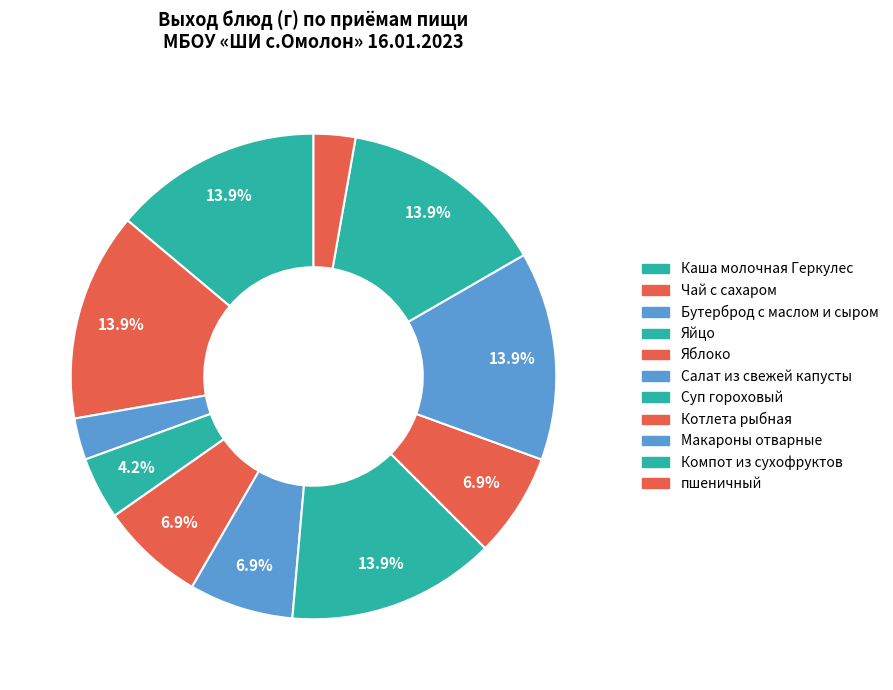

Count the number of slices in the pie.

11